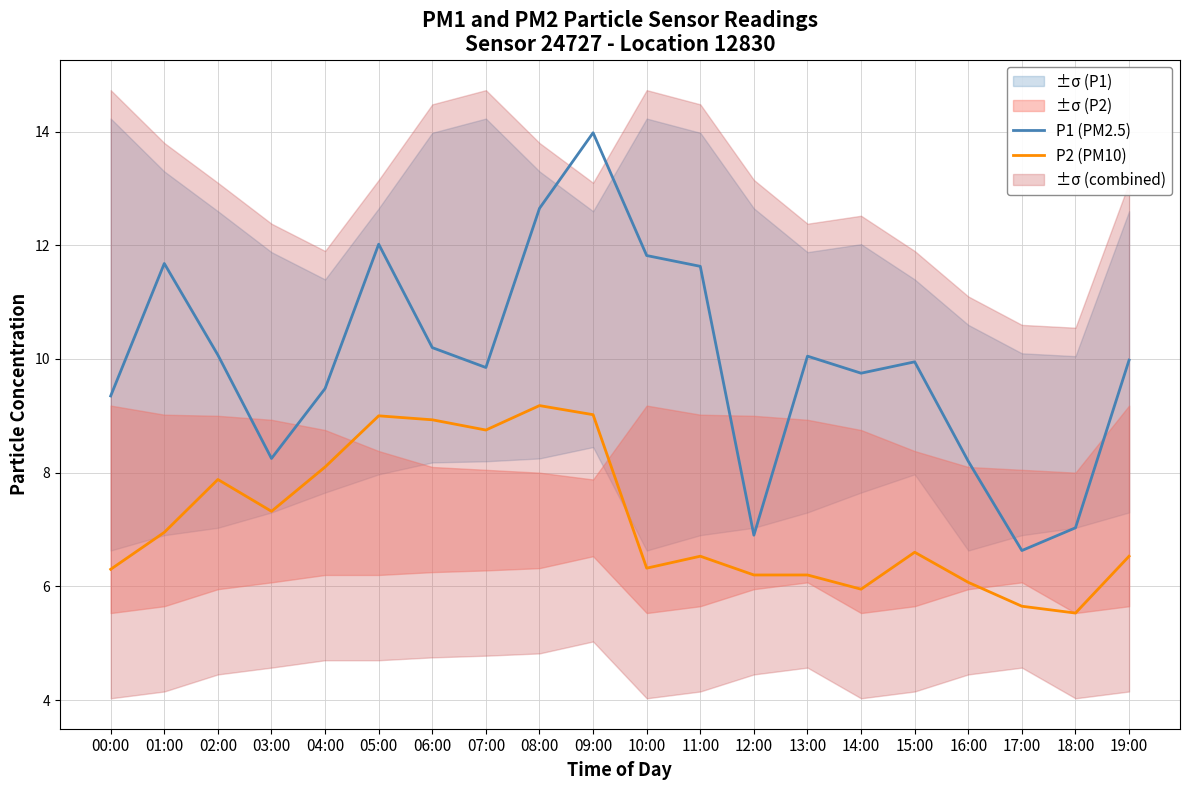

The value of P2 (PM10) at 15:00 is 6.6. True or false?

True